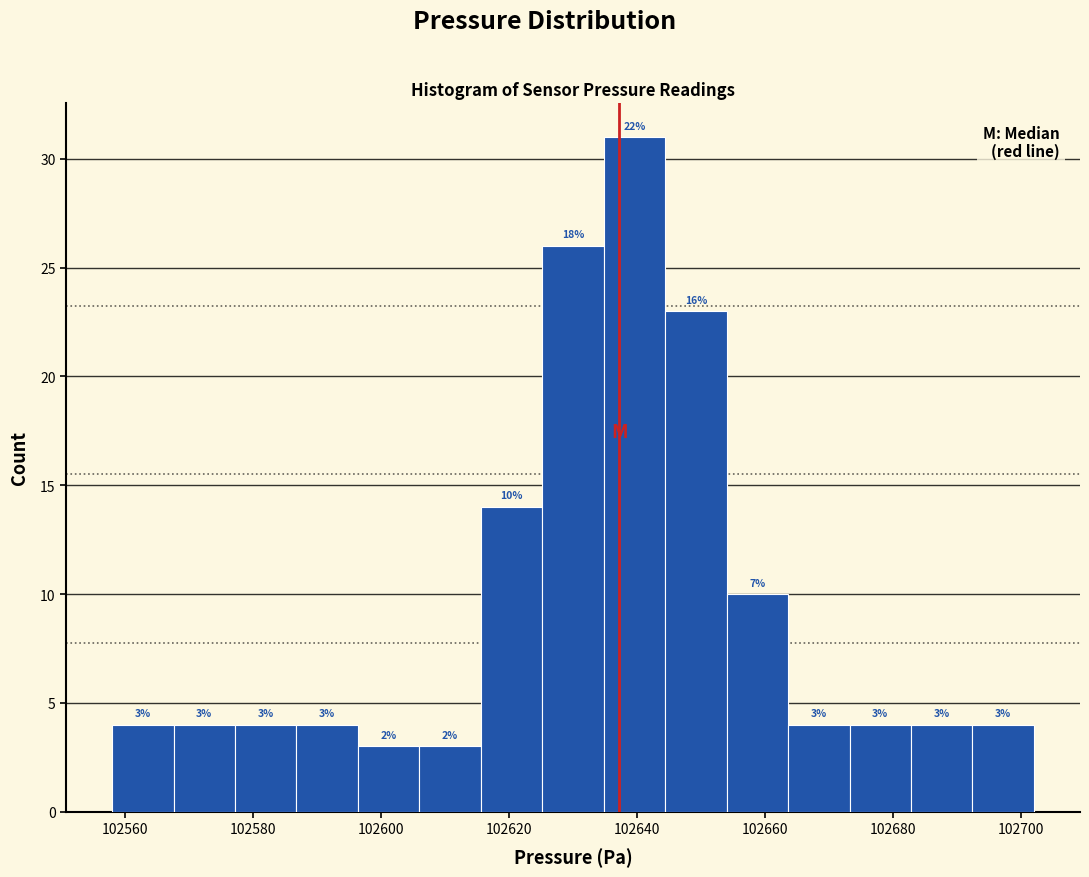

Over which range of the x-axis is the bar tallest?

102634.8 to 102644.4